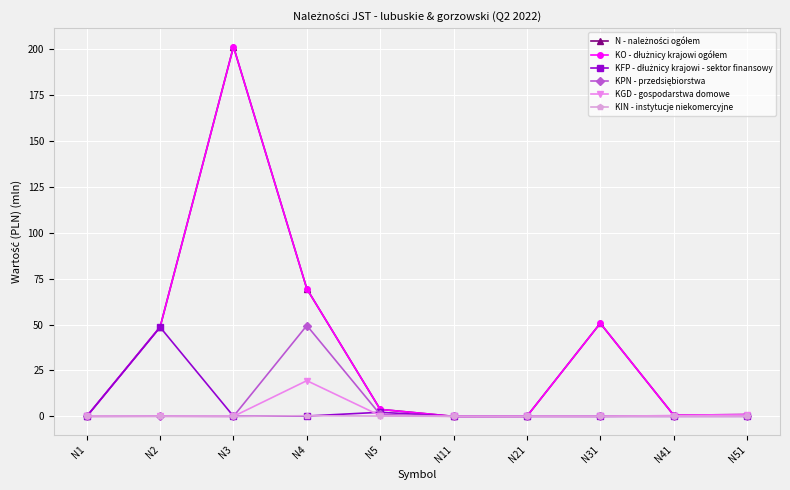

At which category does N - należności ogółem reach its first local peak?

N3